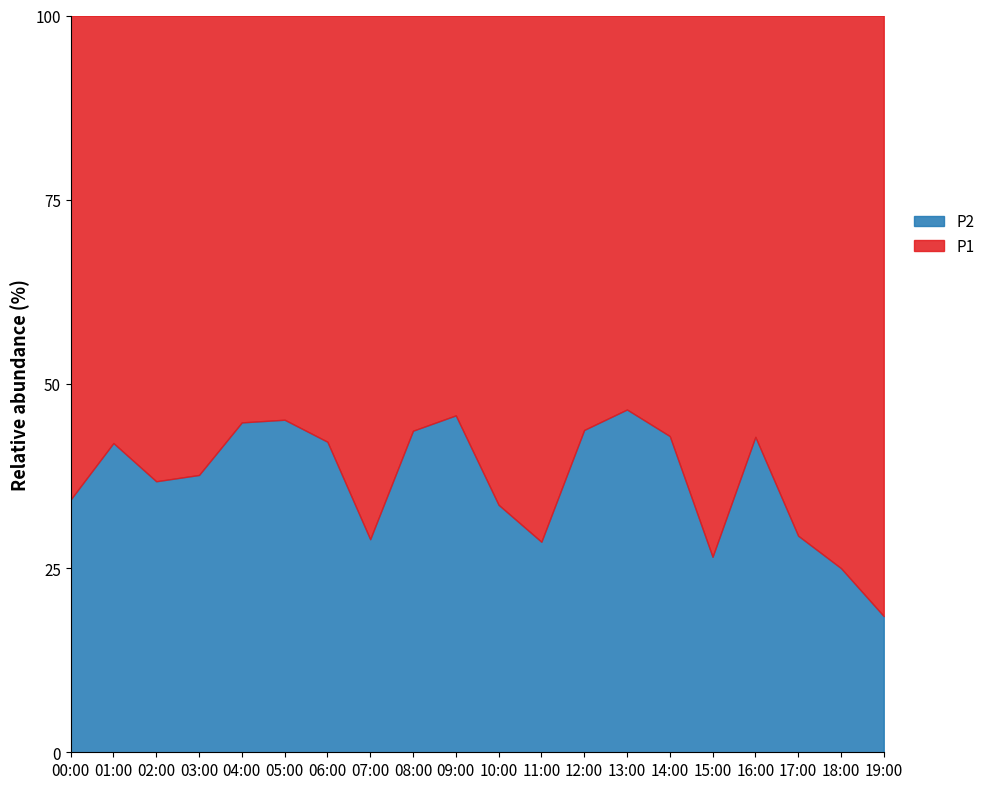

What is the label of the 4th point from the left?

03:00